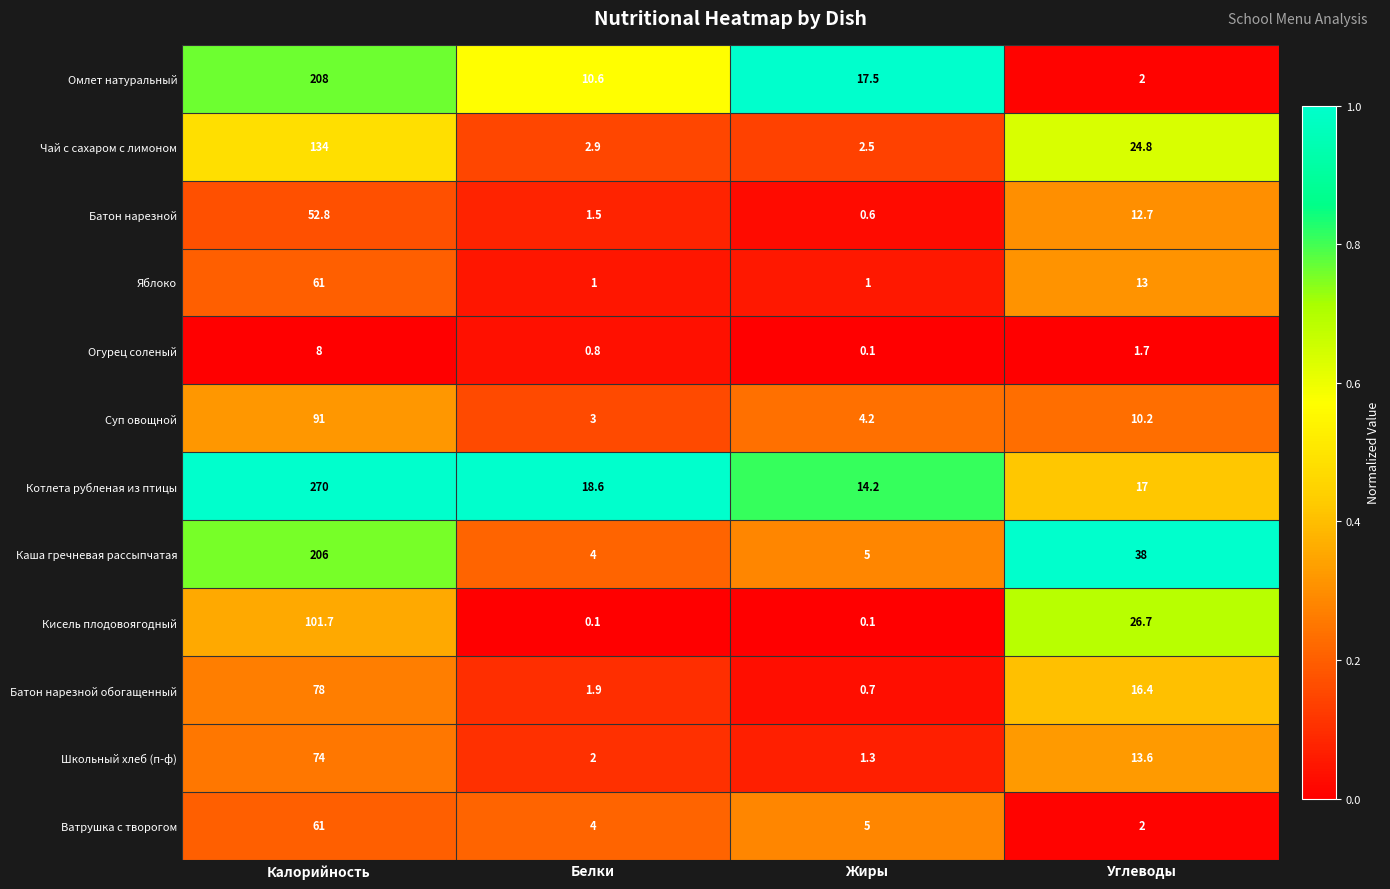

Rank the categories by Каша гречневая рассыпчатая value from lowest to highest.

Белки, Жиры, Углеводы, Калорийность